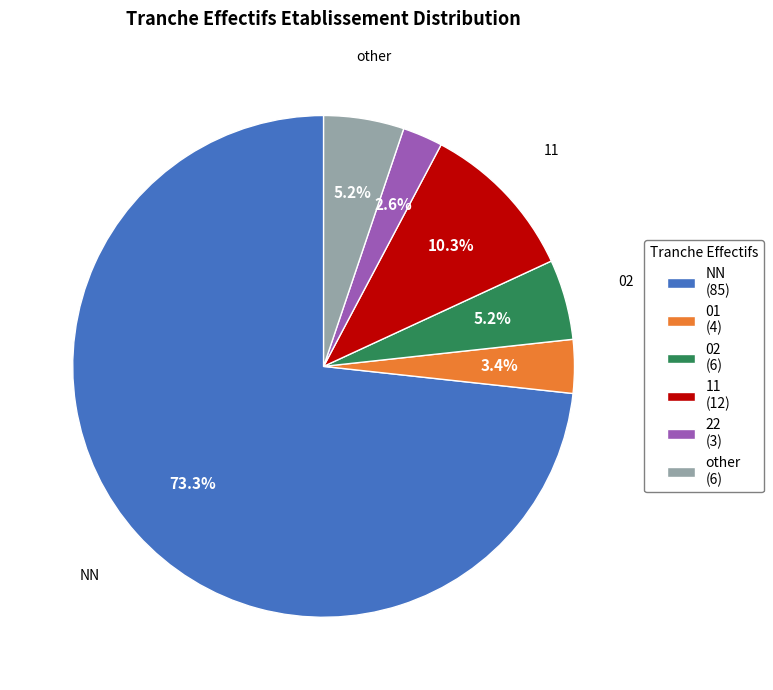

How many slices are in this pie chart?

6